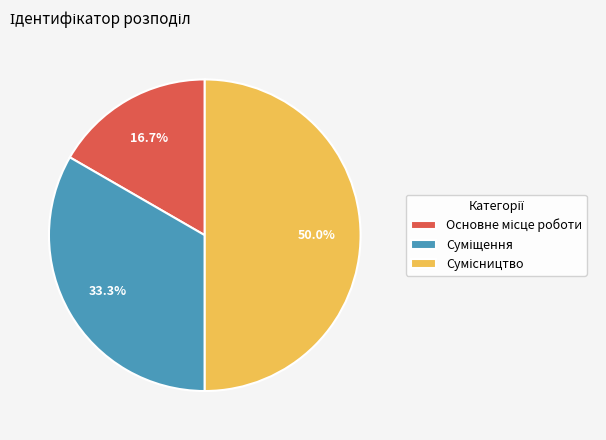

The Сумісництво slice represents 50% of the pie. True or false?

True